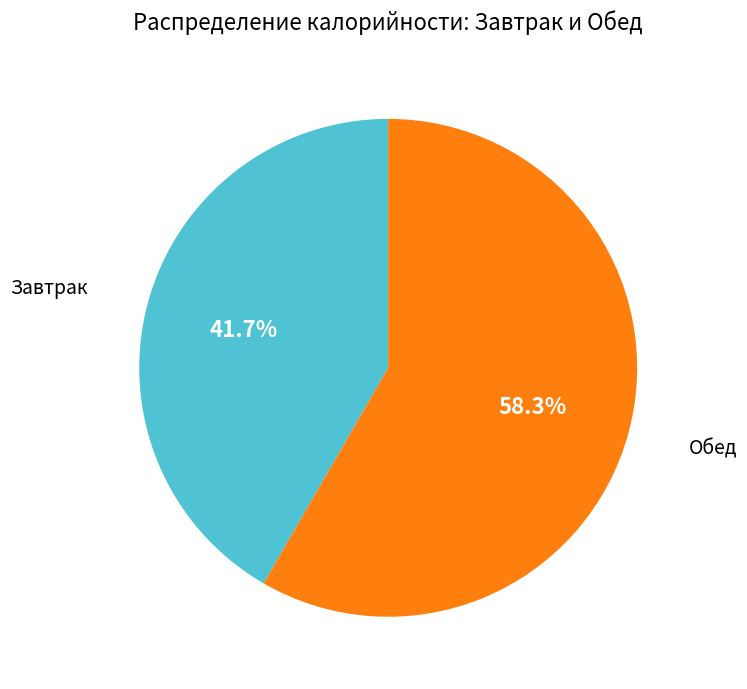

Is there any slice that represents more than half of the pie?

Yes